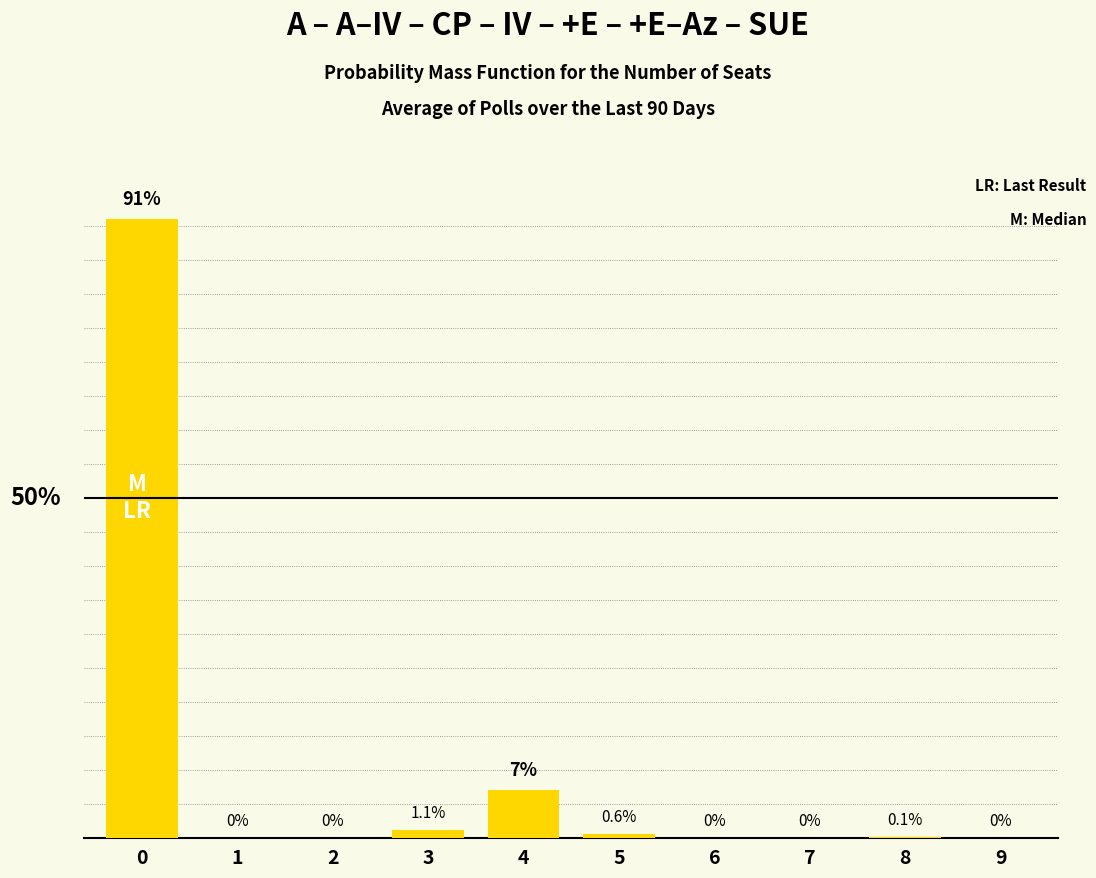

Reading right to left, list all the values displayed in this chart.

9=0.0	8=0.1	7=0.0	6=0.0	5=0.6	4=7.0	3=1.1	2=0.0	1=0.0	0=91.0